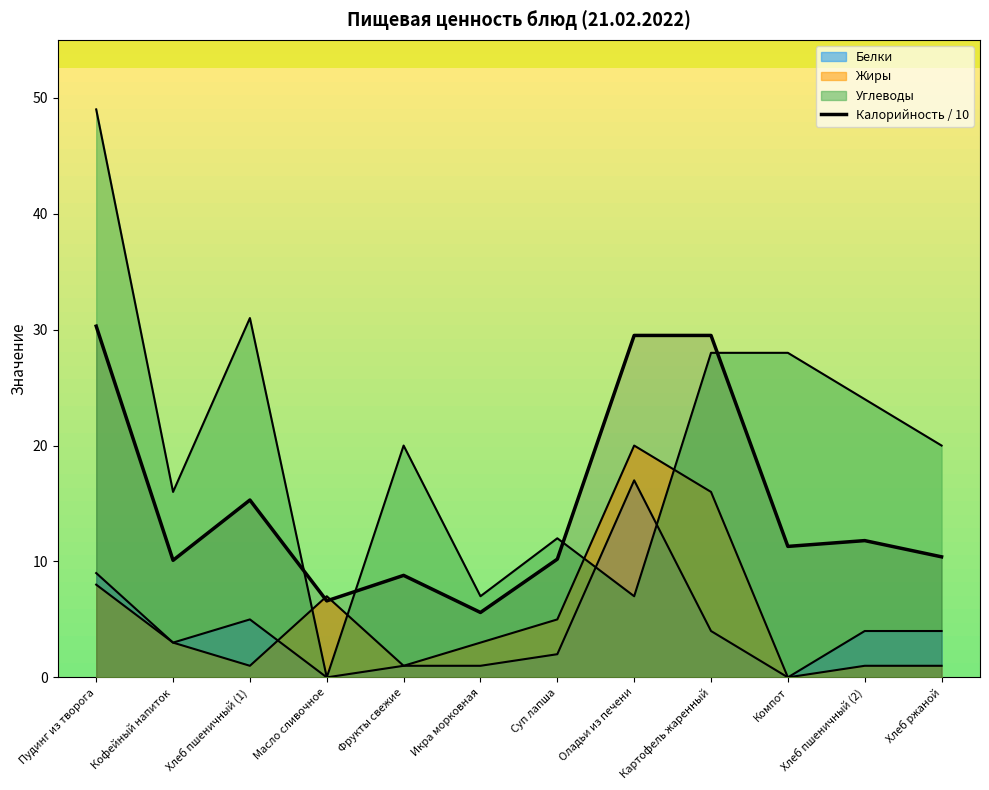

Rank the categories by value from lowest to highest.

Икра морковная, Масло сливочное, Фрукты свежие, Кофейный напиток, Суп лапша, Хлеб ржаной, Компот, Хлеб пшеничный (2), Хлеб пшеничный (1), Оладьи из печени, Картофель жаренный, Пудинг из творога